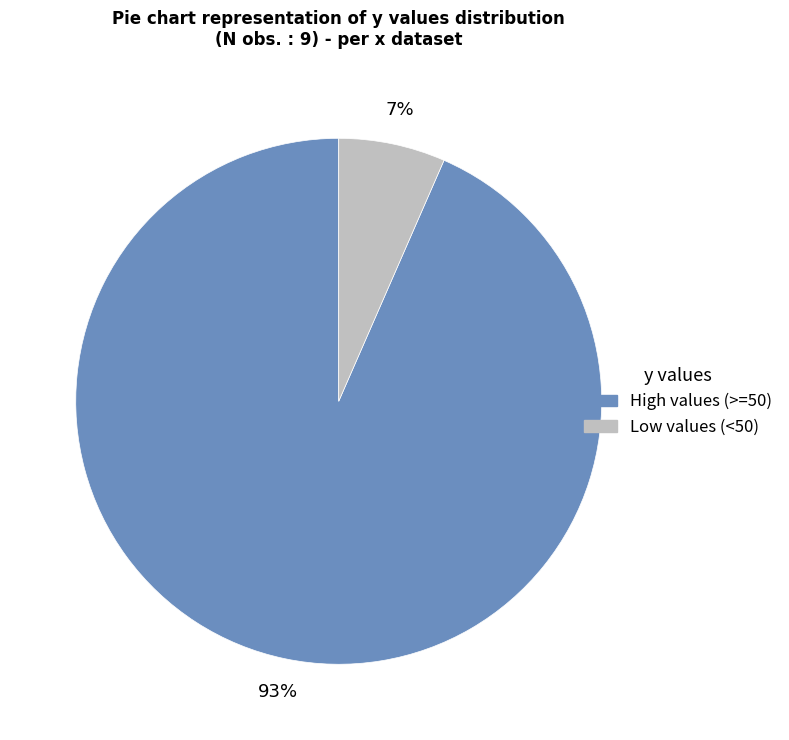

To the nearest percent, what is the average slice percentage?

50%